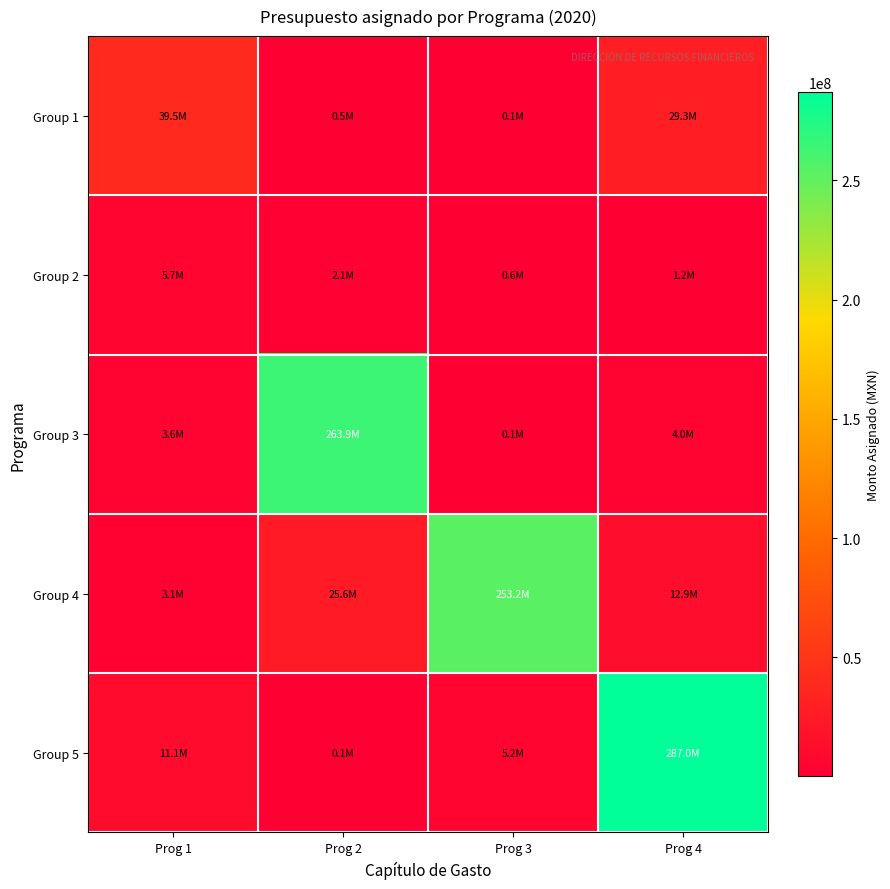

Which series changed the most between Prog 1 and Prog 3?

Group 4